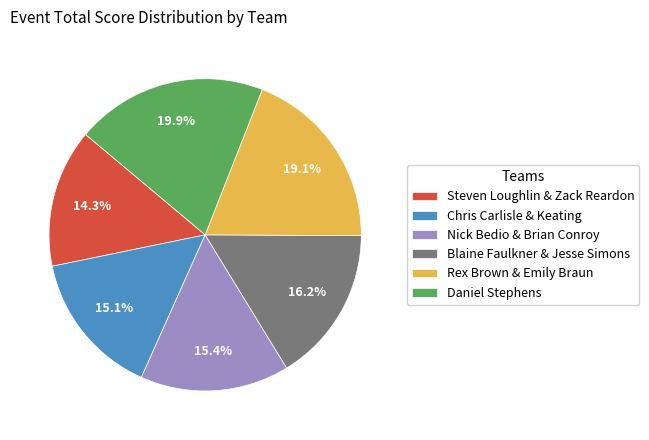

The Blaine Faulkner & Jesse Simons slice represents 16% of the pie. True or false?

True